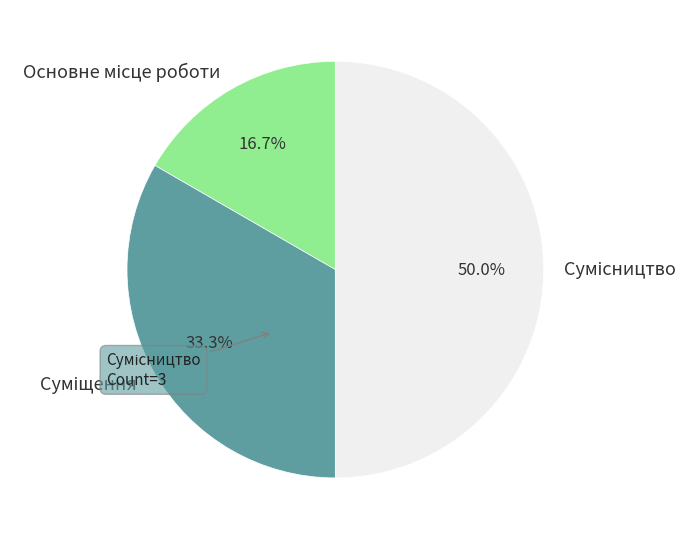

The Суміщення slice represents 45% of the pie. True or false?

False